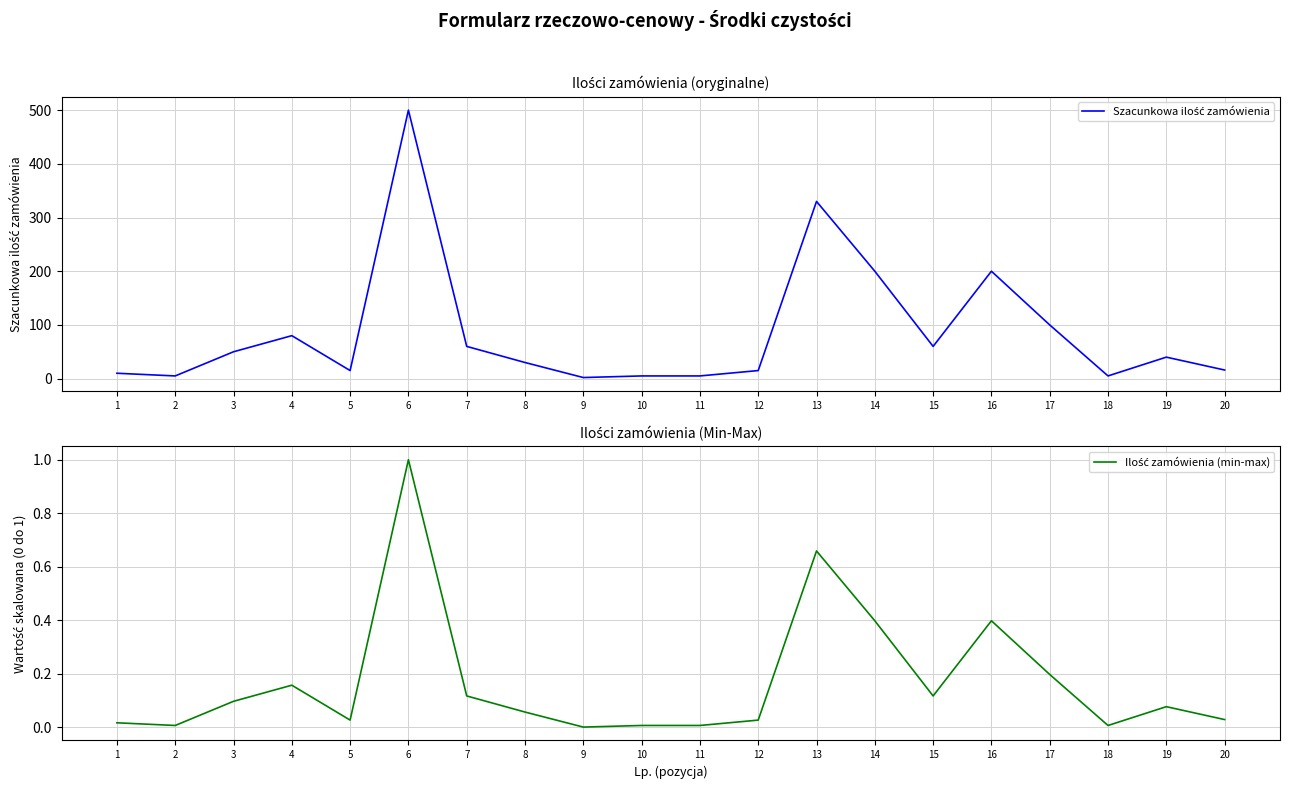

What is the minimum value for Szacunkowa ilość zamówienia?

2.0